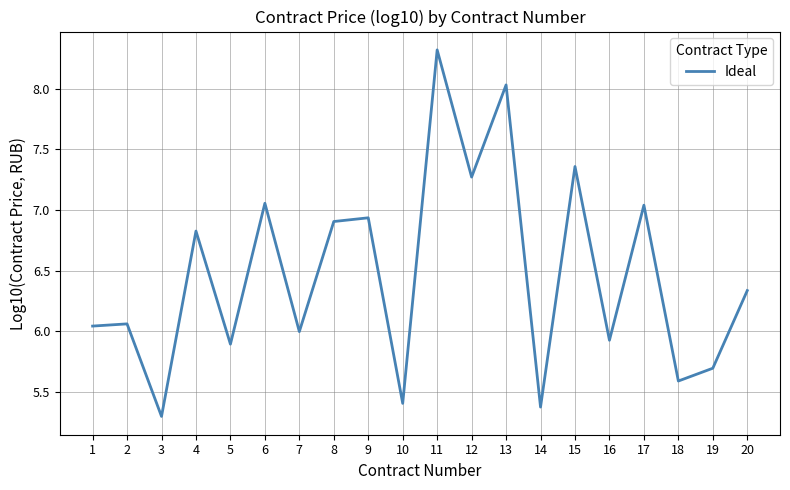

What is the change in value from 6 to 12?

+0.2